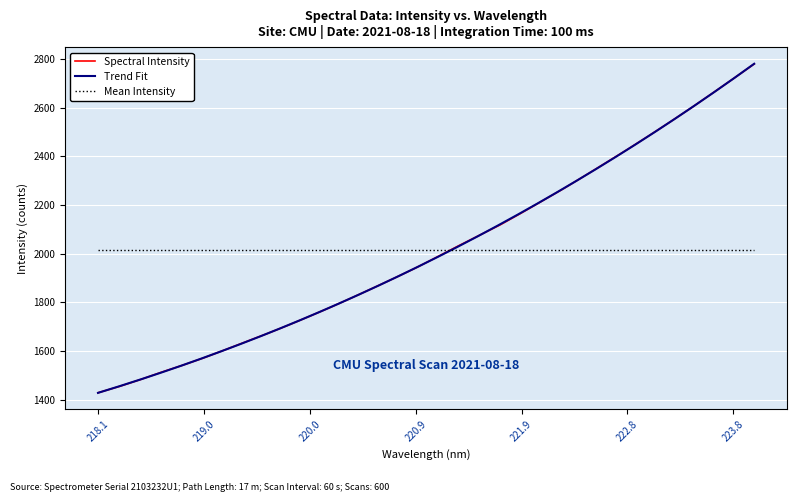

What is the minimum value shown in the chart?

1428.1